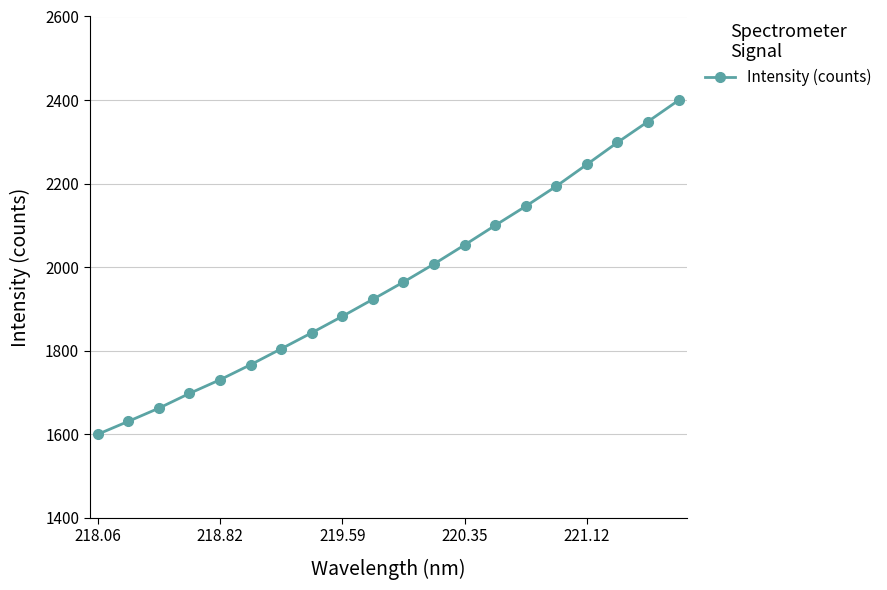

What is the value of the 9th point from the left?

1881.9